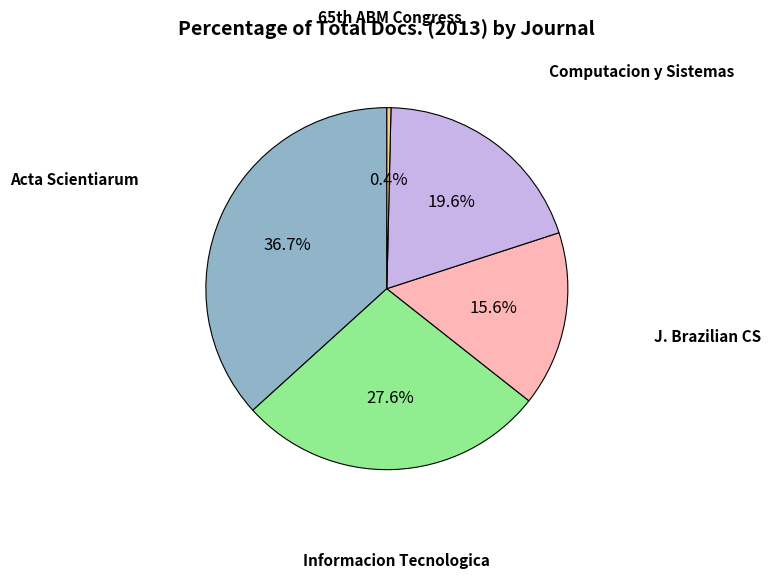

Is there a majority slice in this chart?

No